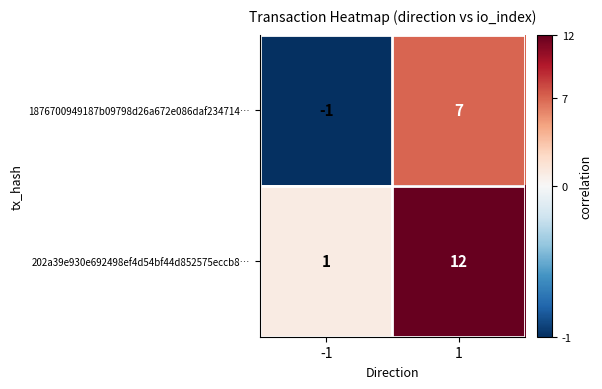

Between -1 and 1, which series saw the biggest shift?

202a39e930e692498ef4d54bf44d852575eccb8…